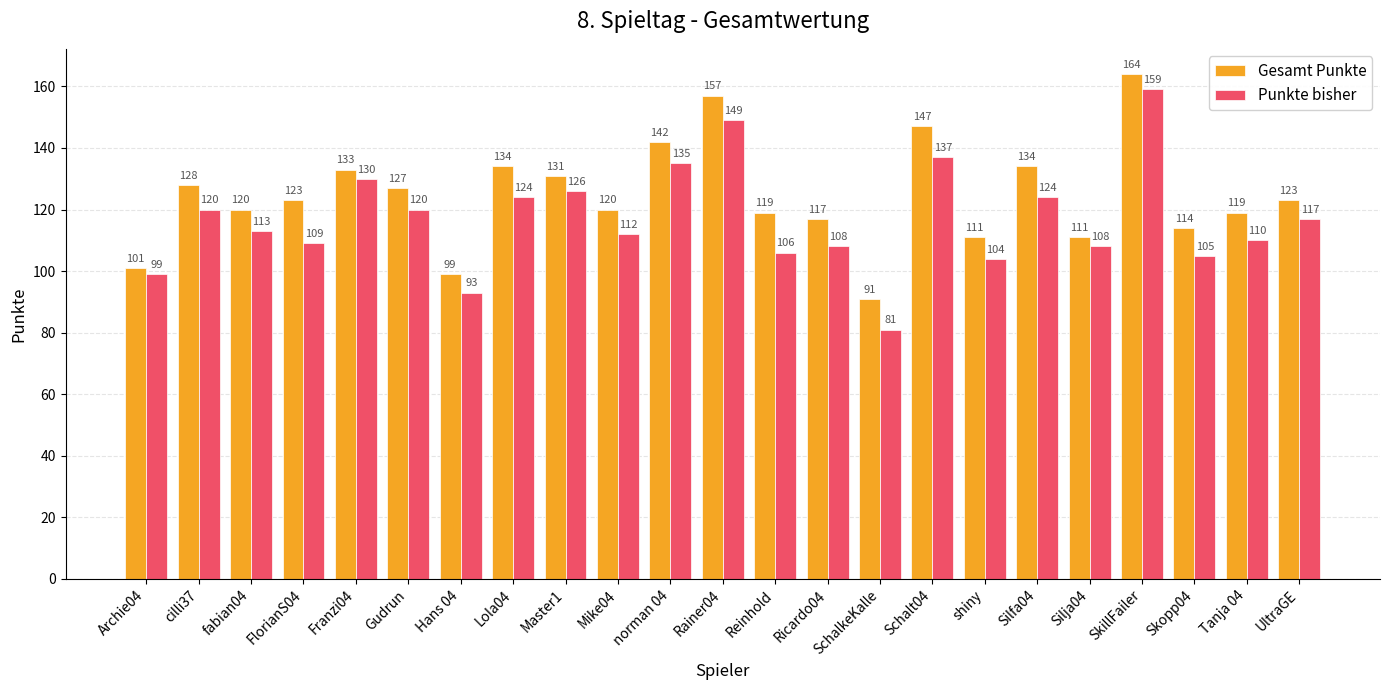

What is the total value across all series at Schalt04?

284